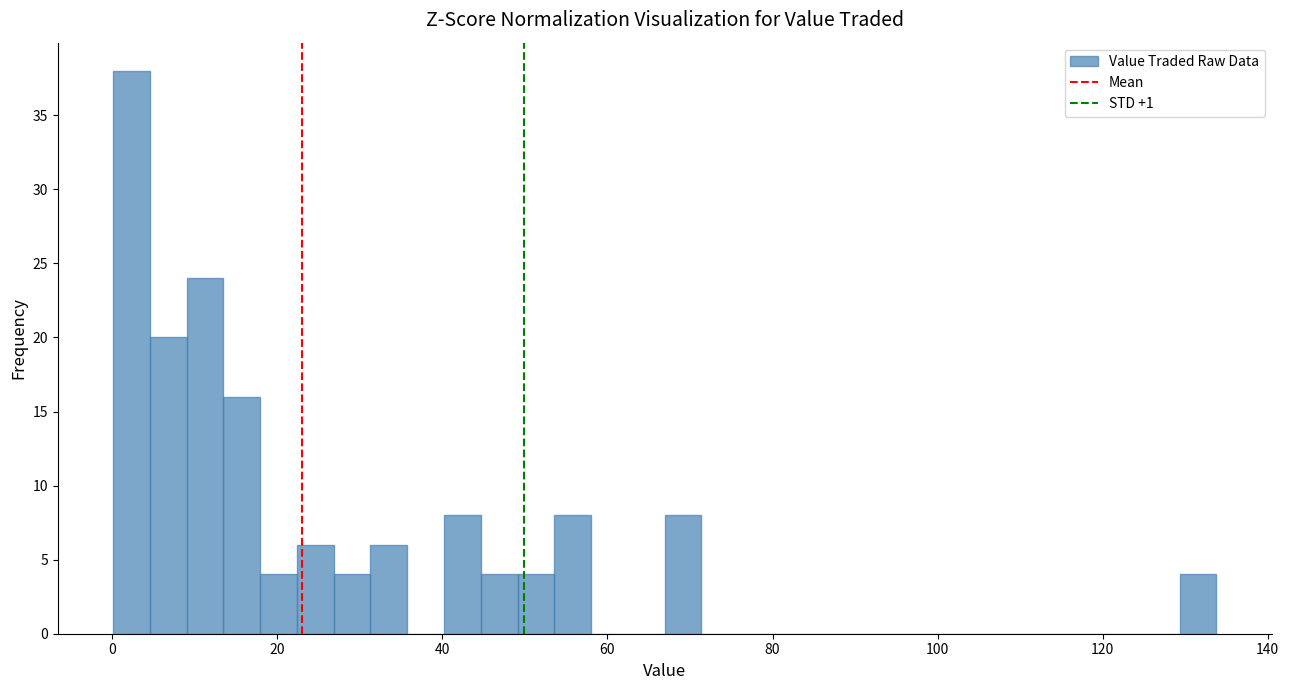

Around what value on the x-axis is the tallest bar? Give the approximate position of its centre, as read against the axis.

2